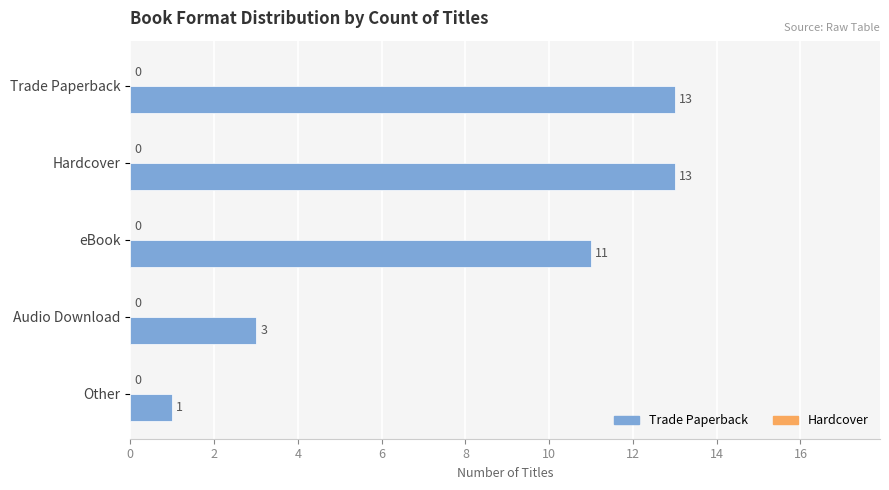

Approximately how many times larger is the value at Hardcover compared to Audio Download?

4.3